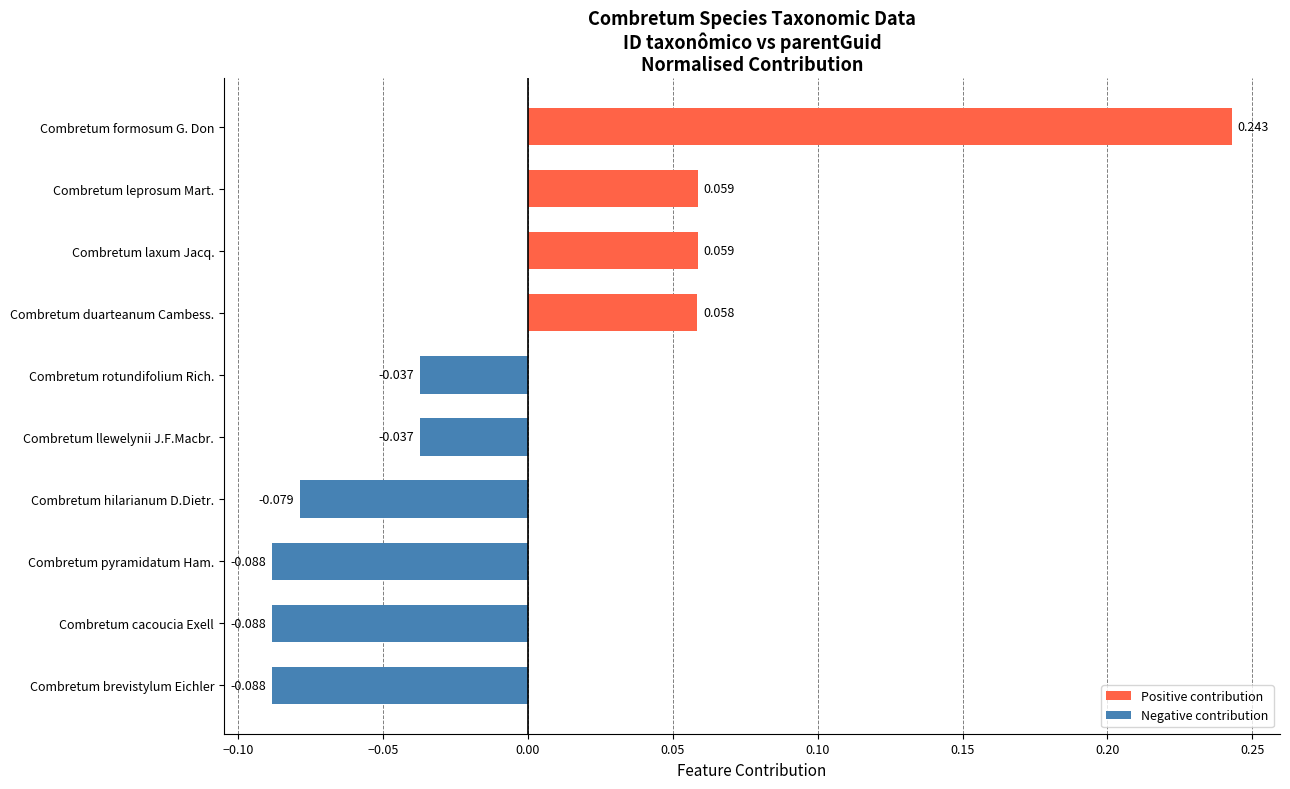

How many categories are shown in the chart?

10